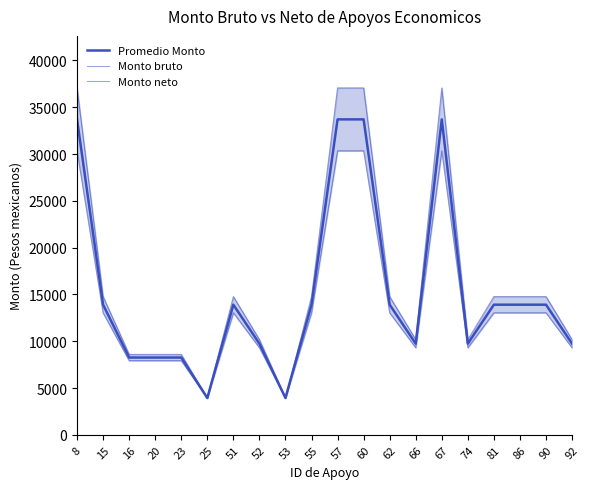

Is the value of Monto neto at 92 greater than the value of Promedio Monto at 53?

Yes